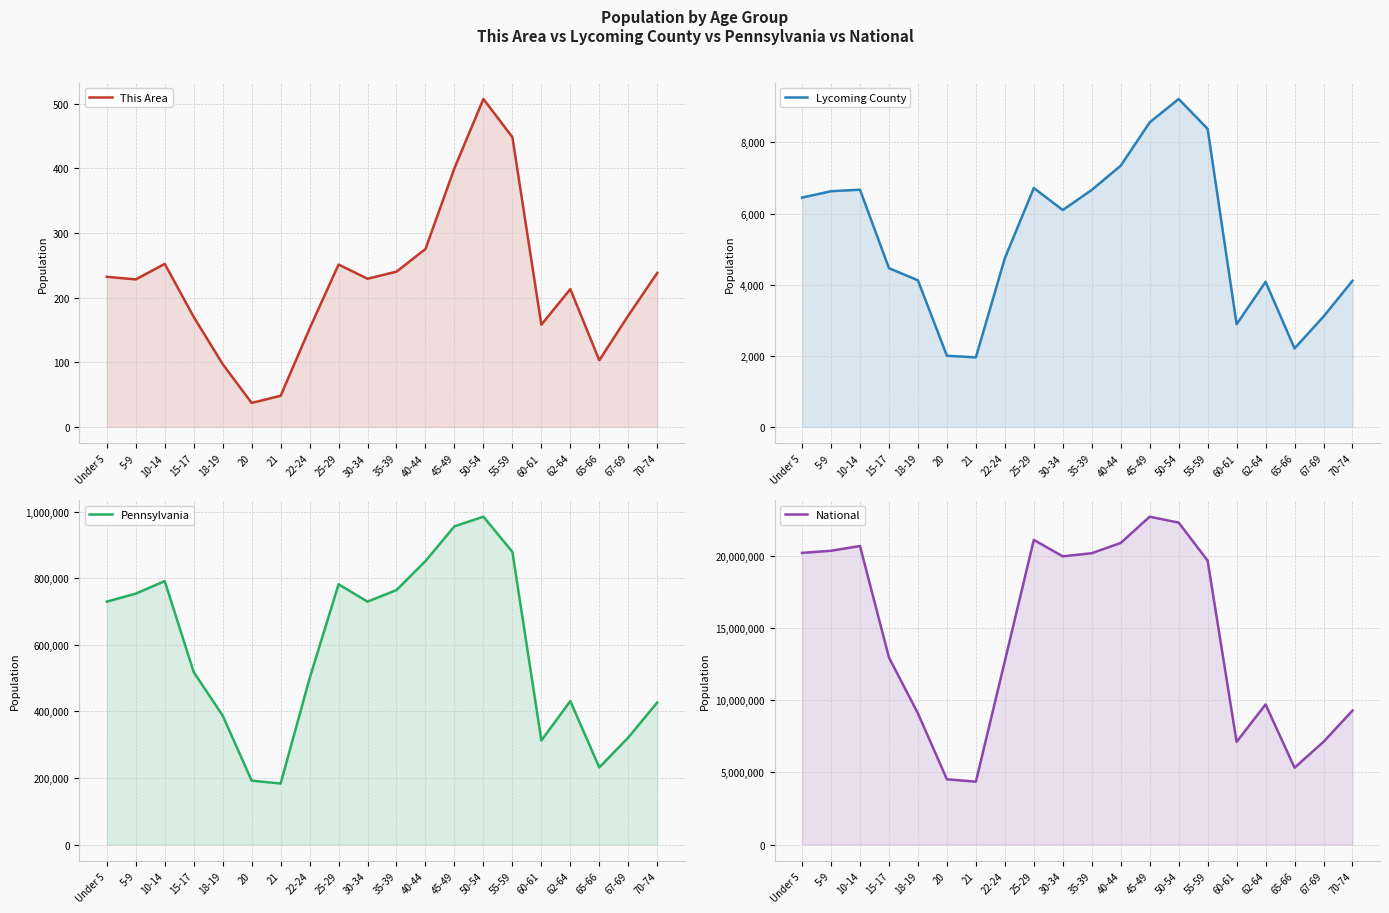

How many data points in Lycoming County are less than 6099?

10